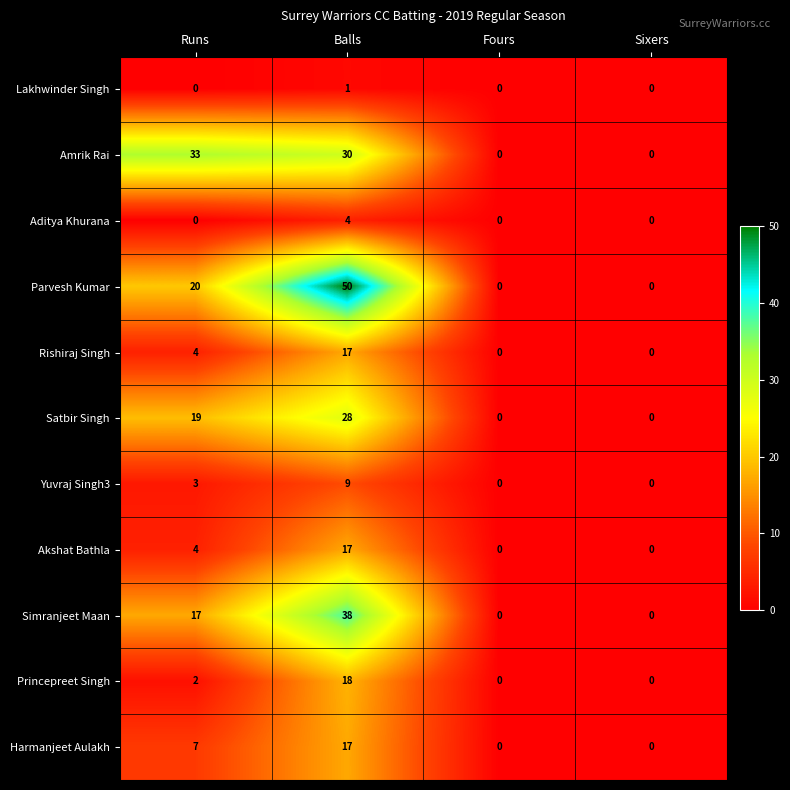

At how many categories does at least one series exceed 34?

1